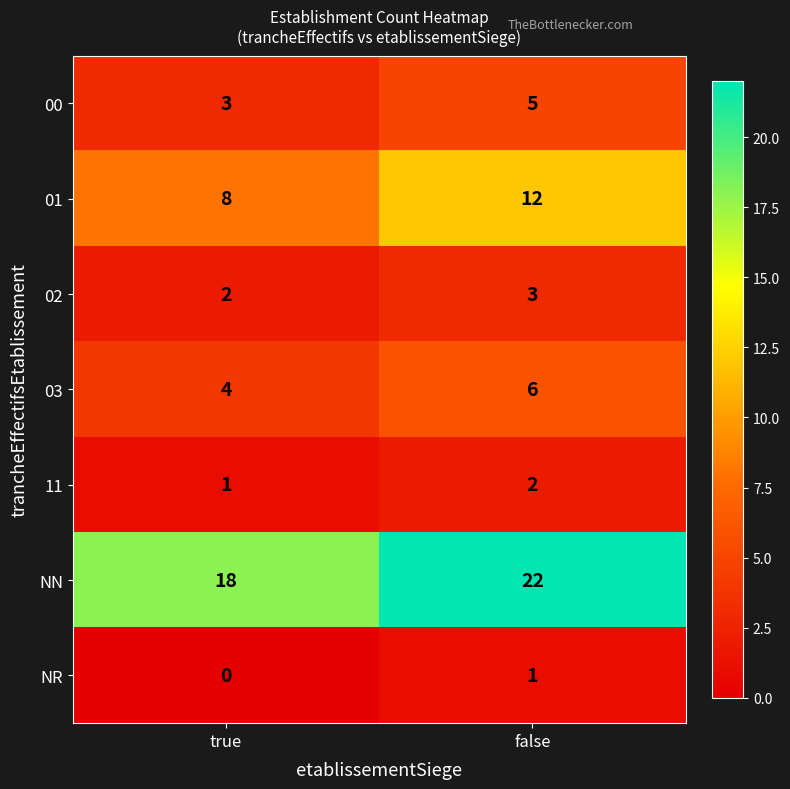

What is the highest value of the 03 series?

6